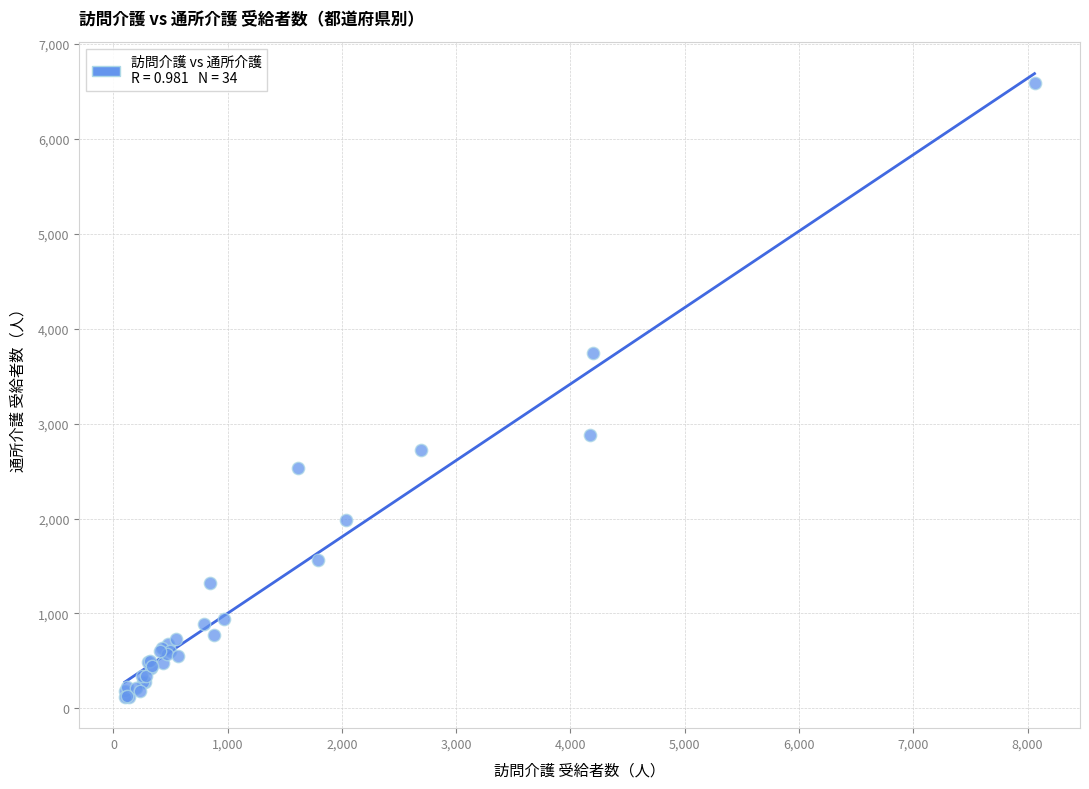

What Y value in the scatter plot is closest to 3354?

3746